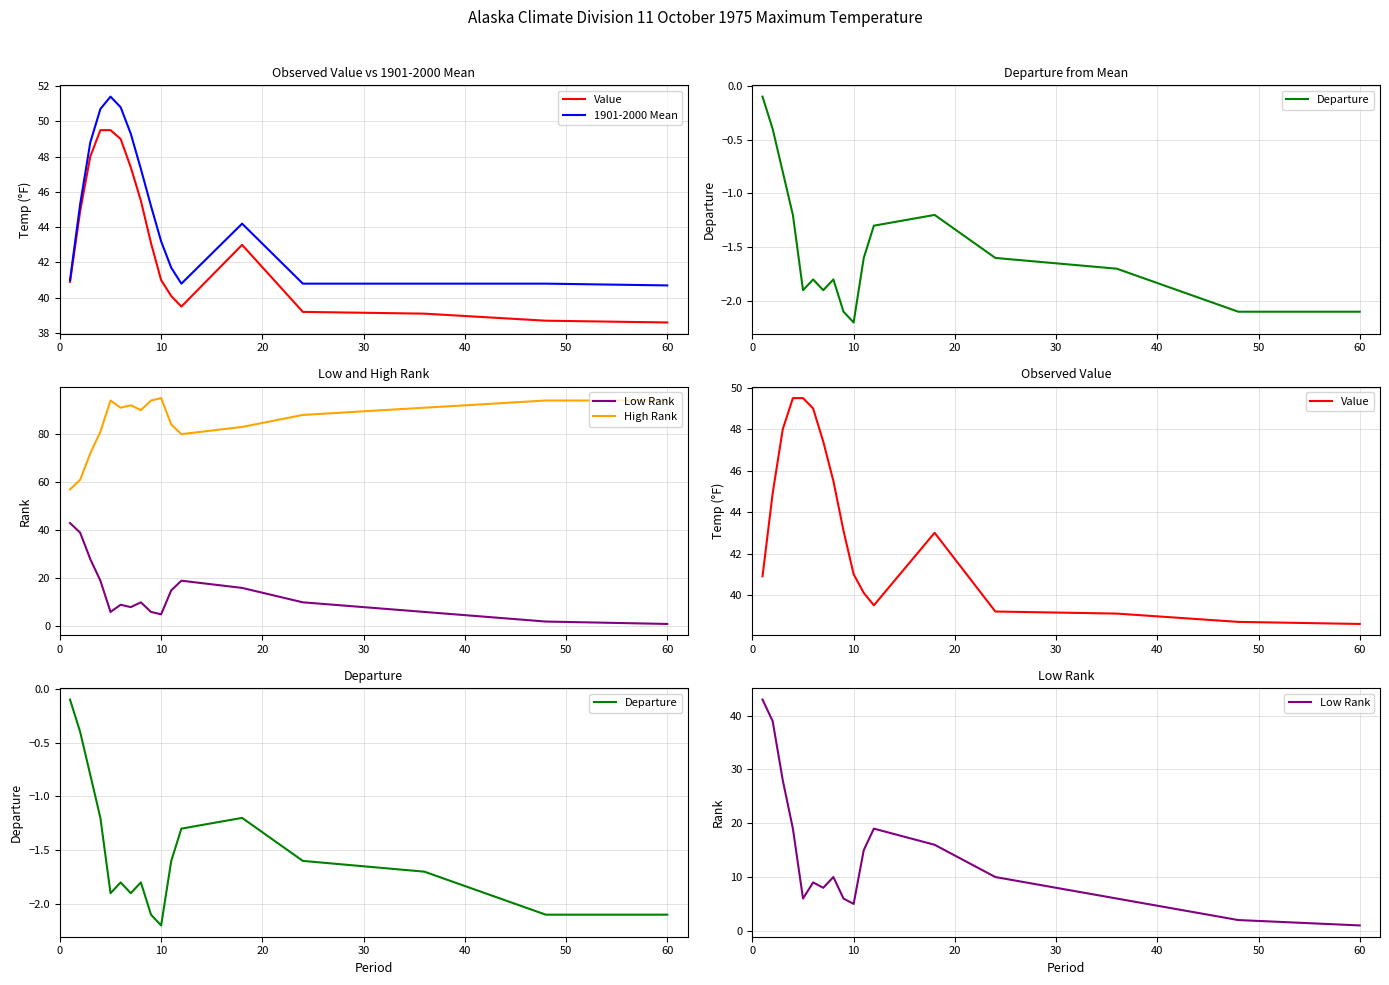

What is the value of the Low Rank point at the 3rd from the left?

28.0